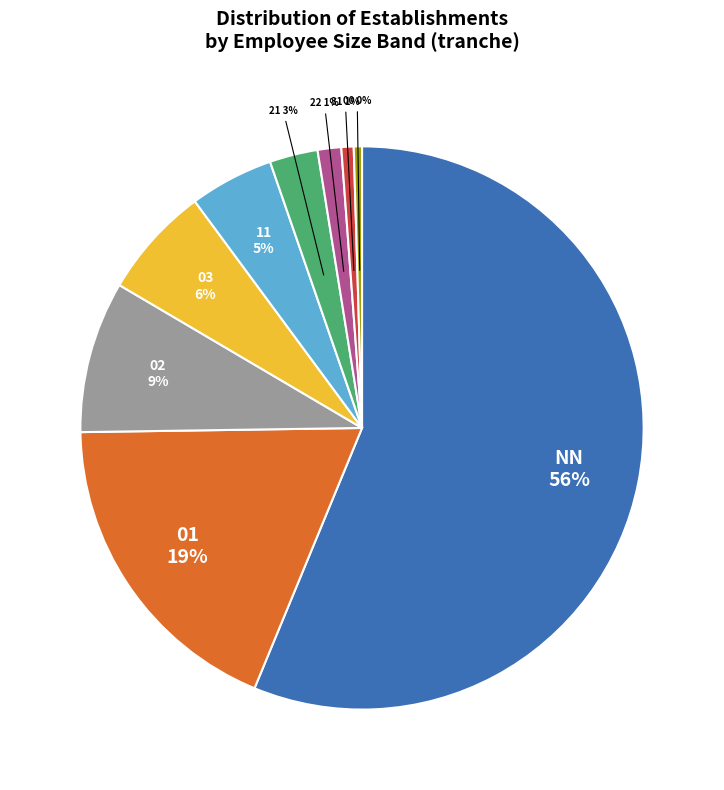

To the nearest percent, what is the average slice percentage?

11%